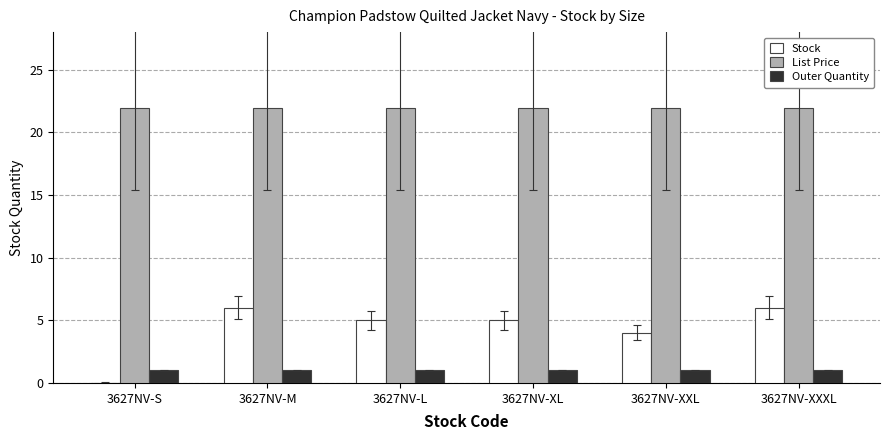

What is the sum of all Stock values?

26.0